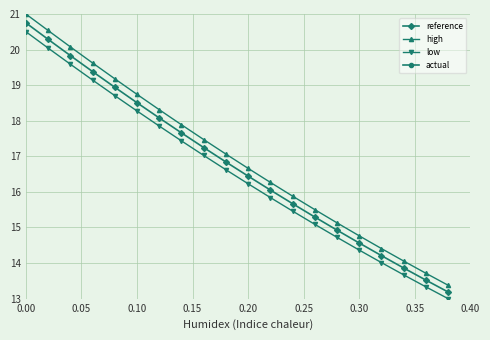

Which series has the largest total across all categories?

high